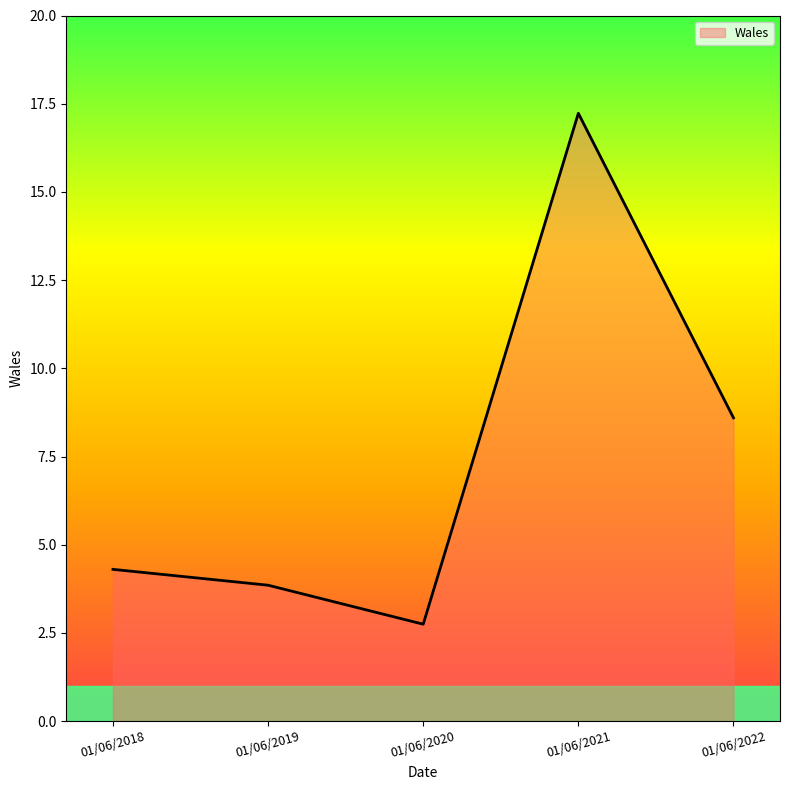

At which category does the chart reach its minimum across all series?

01/06/2020